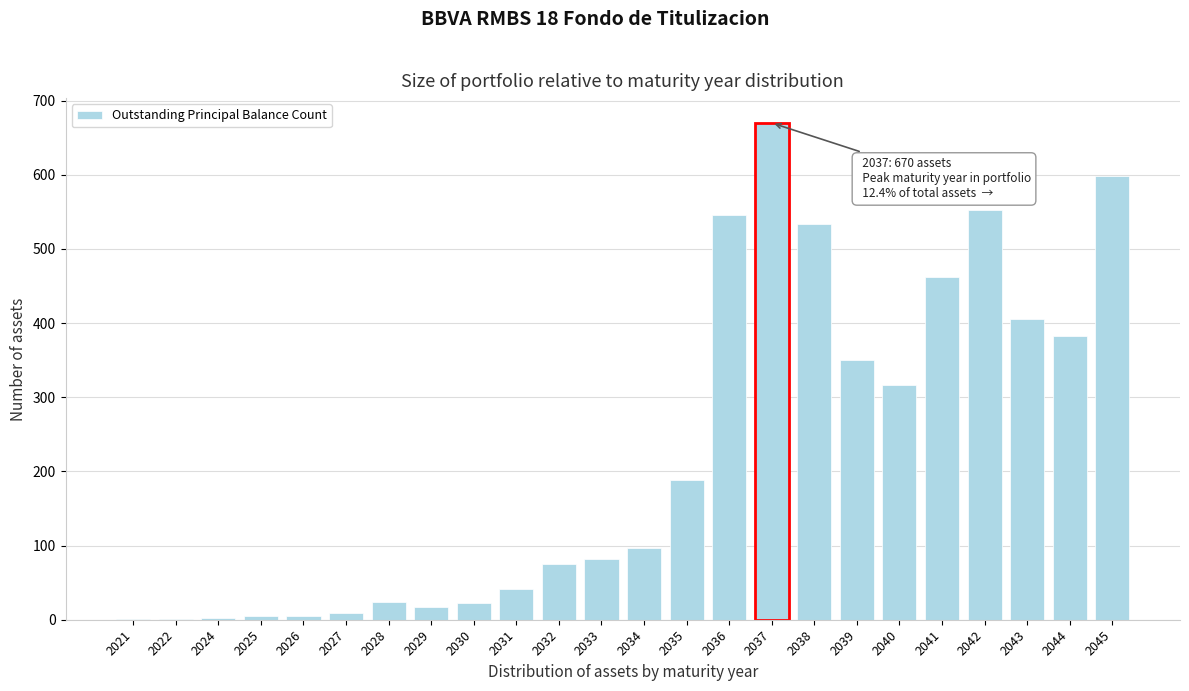

Is it true that the value at 2040 is 454?

False